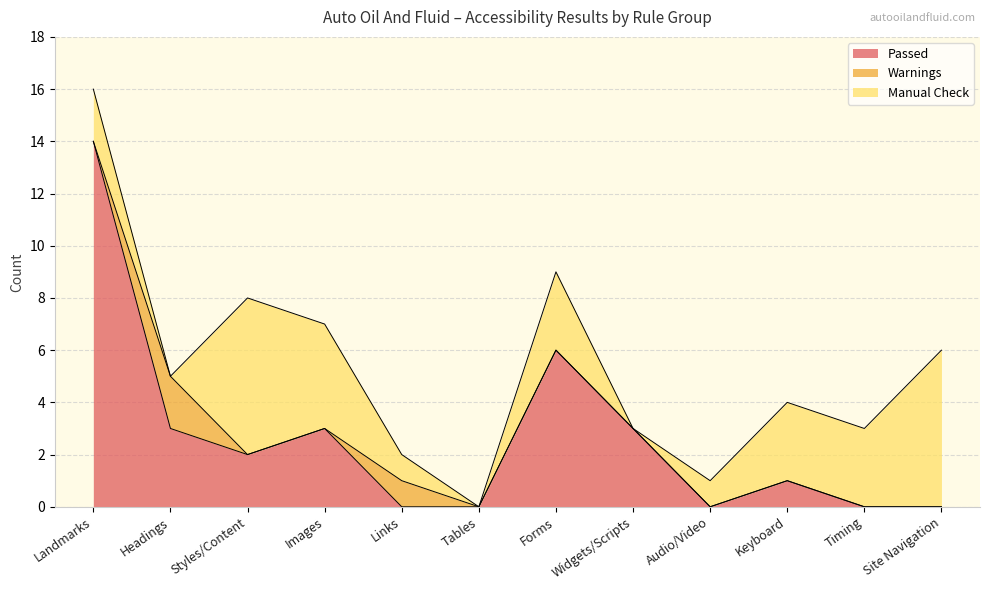

What is the maximum value shown in the chart?

14